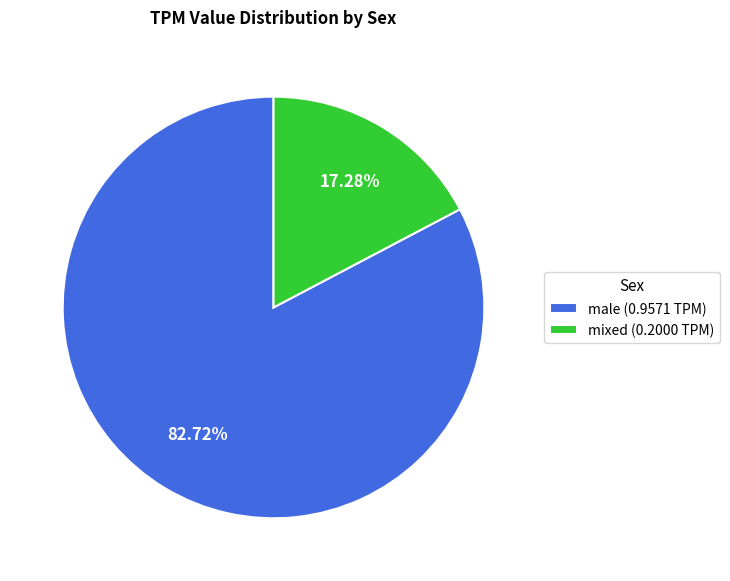

How many segments does this pie chart have?

2